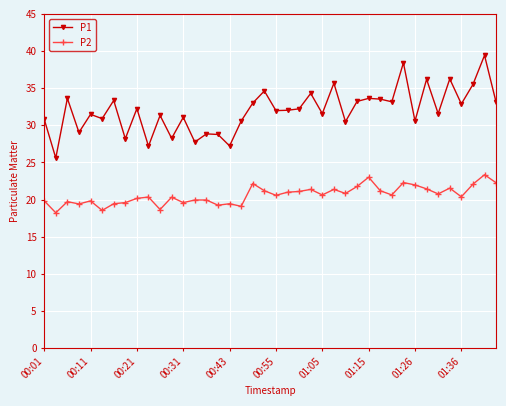

What is the smallest value displayed?

18.2